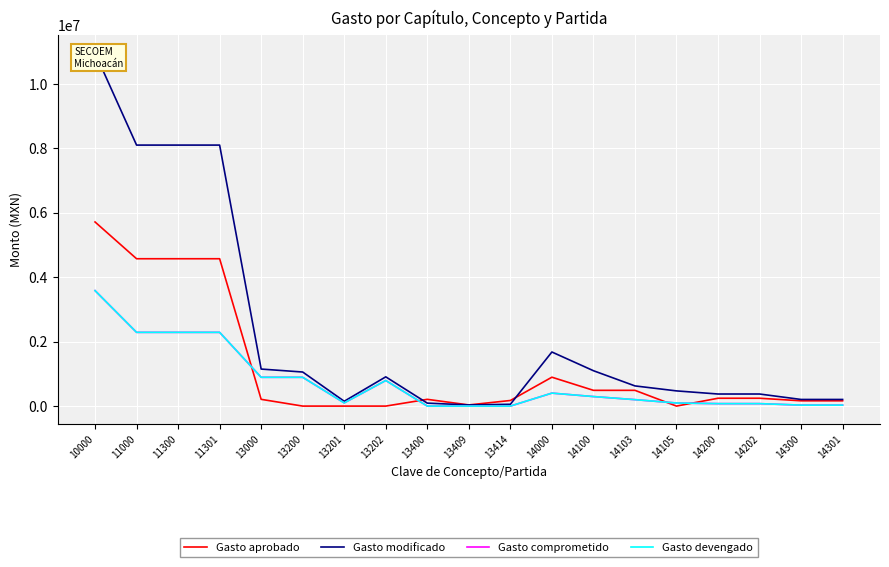

What are all the series names shown in the legend?

Gasto aprobado, Gasto modificado, Gasto comprometido, Gasto devengado